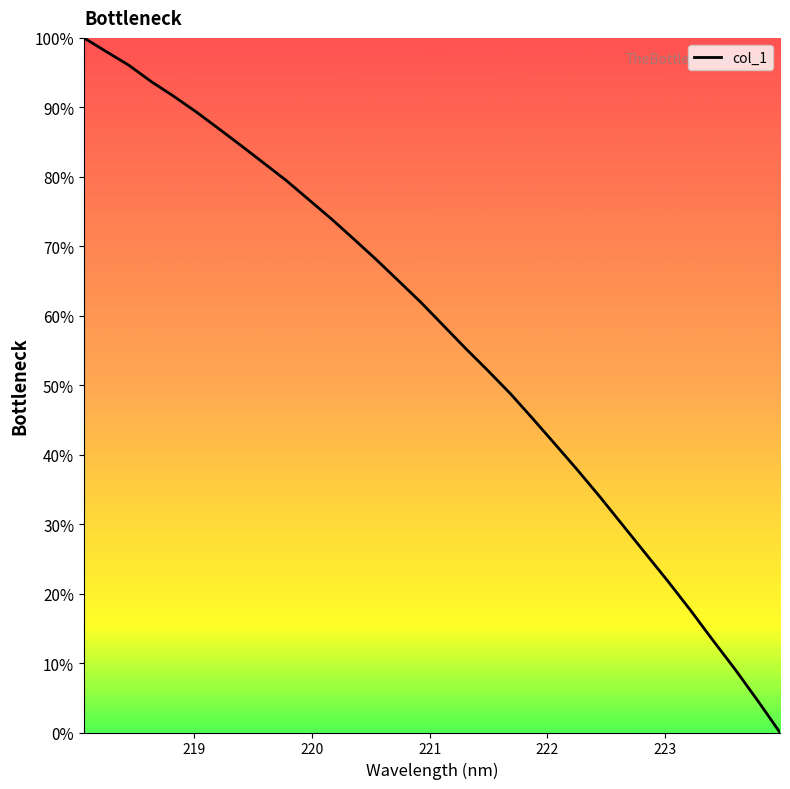

What is the greatest value displayed?

100.0